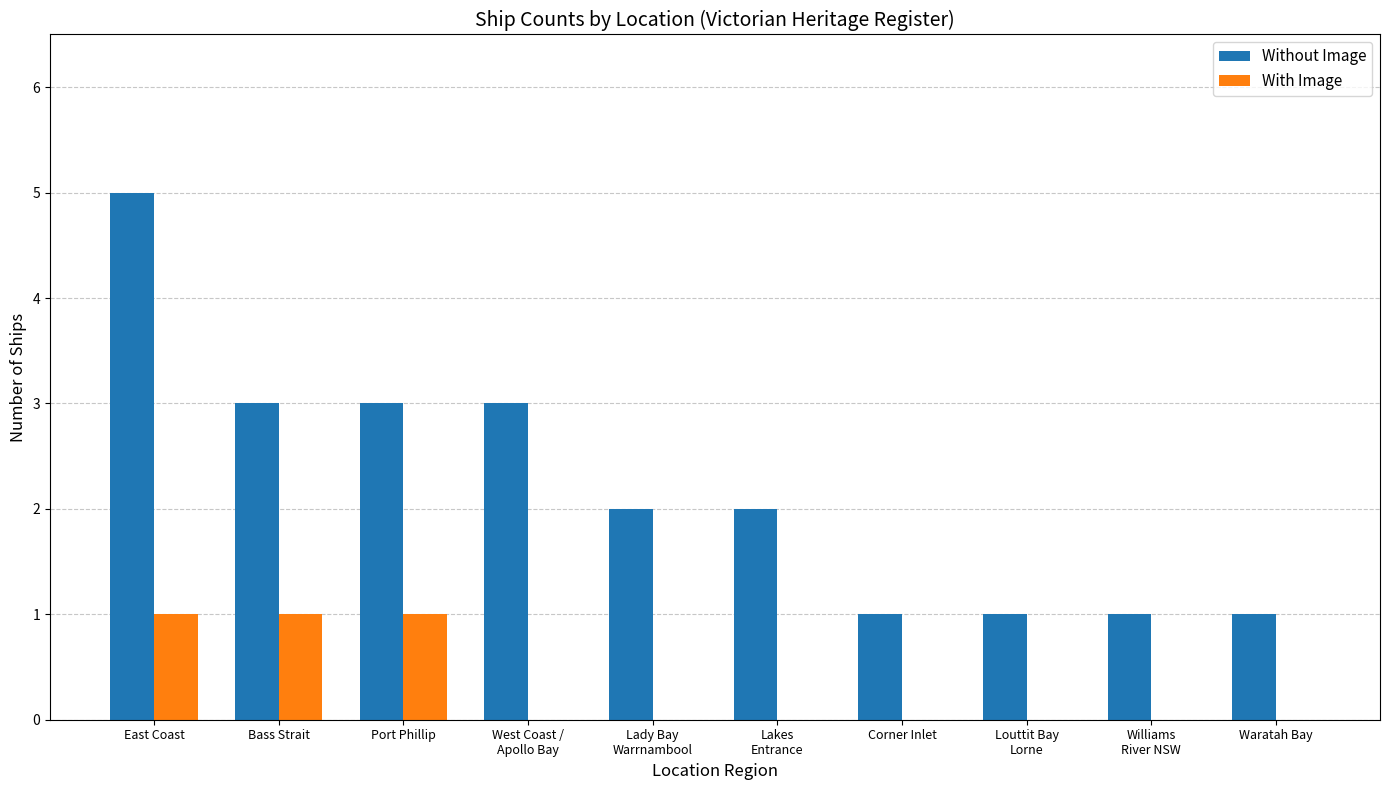

At which category is the sum across all series the highest?

East Coast